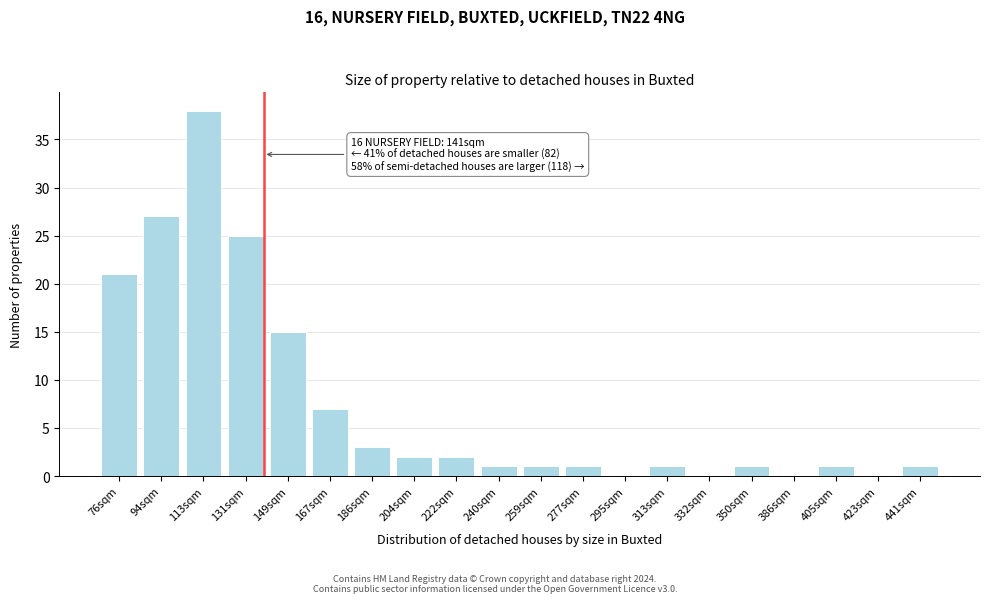

Reading left to right, list all the values displayed in this chart.

76sqm=21	94sqm=27	113sqm=38	131sqm=25	149sqm=15	167sqm=7	186sqm=3	204sqm=2	222sqm=2	240sqm=1	259sqm=1	277sqm=1	295sqm=0	313sqm=1	332sqm=0	350sqm=1	386sqm=0	405sqm=1	423sqm=0	441sqm=1